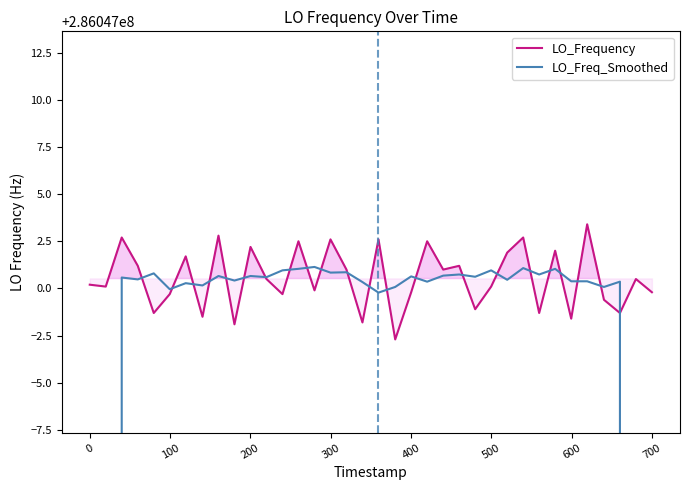

Reading left to right, list all the values displayed in this chart.

LO_Frequency: 286047000.2	286047000.1	286047002.7	286047001.2	286046998.7	286046999.7	286047001.7	286046998.5	286047002.8	286046998.1	286047002.2	286047000.5	286046999.7	286047002.5	286046999.9	286047002.6	286047001.0	286046998.2	286047002.6	286046997.3	286046999.8	286047002.5	286047001.0	286047001.2	286046998.9	286047000.1	286047001.9	286047002.7	286046998.7	286047002.0	286046998.4	286047003.4	286046999.4	286046998.7	286047000.5	286046999.8
LO_Freq_Smoothed: 171628200.6	228837600.8	286047000.6	286047000.5	286047000.8	286047000.0	286047000.3	286047000.2	286047000.7	286047000.4	286047000.7	286047000.6	286047001.0	286047001.0	286047001.1	286047000.8	286047000.9	286047000.3	286046999.8	286047000.1	286047000.6	286047000.4	286047000.7	286047000.7	286047000.6	286047001.0	286047000.5	286047001.1	286047000.7	286047001.0	286047000.4	286047000.4	286047000.1	286047000.4	228837599.7	171628199.8